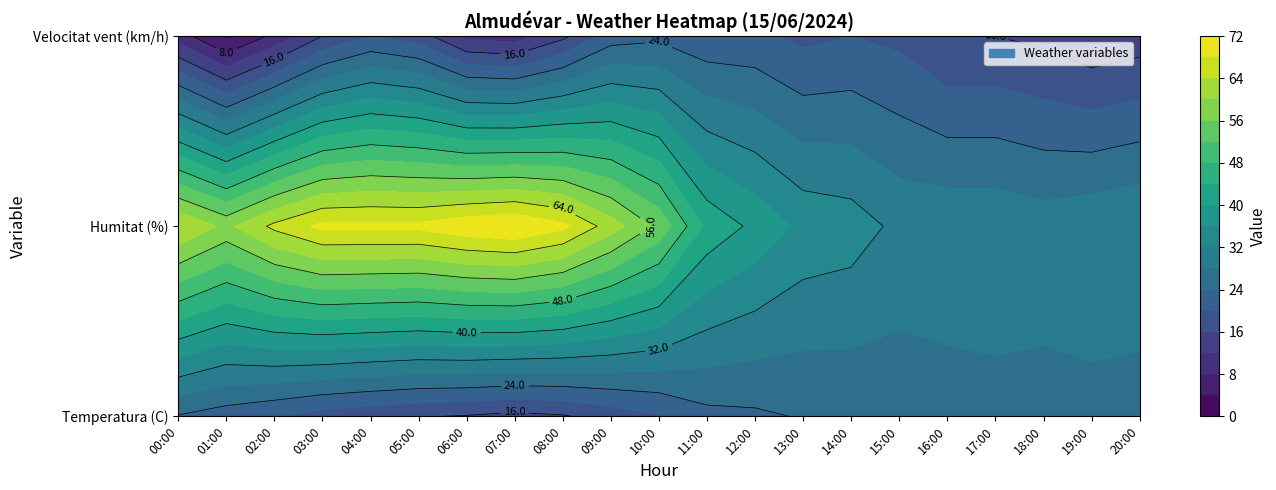

Is it true that 06:00 equals 11.0 at 2?

True